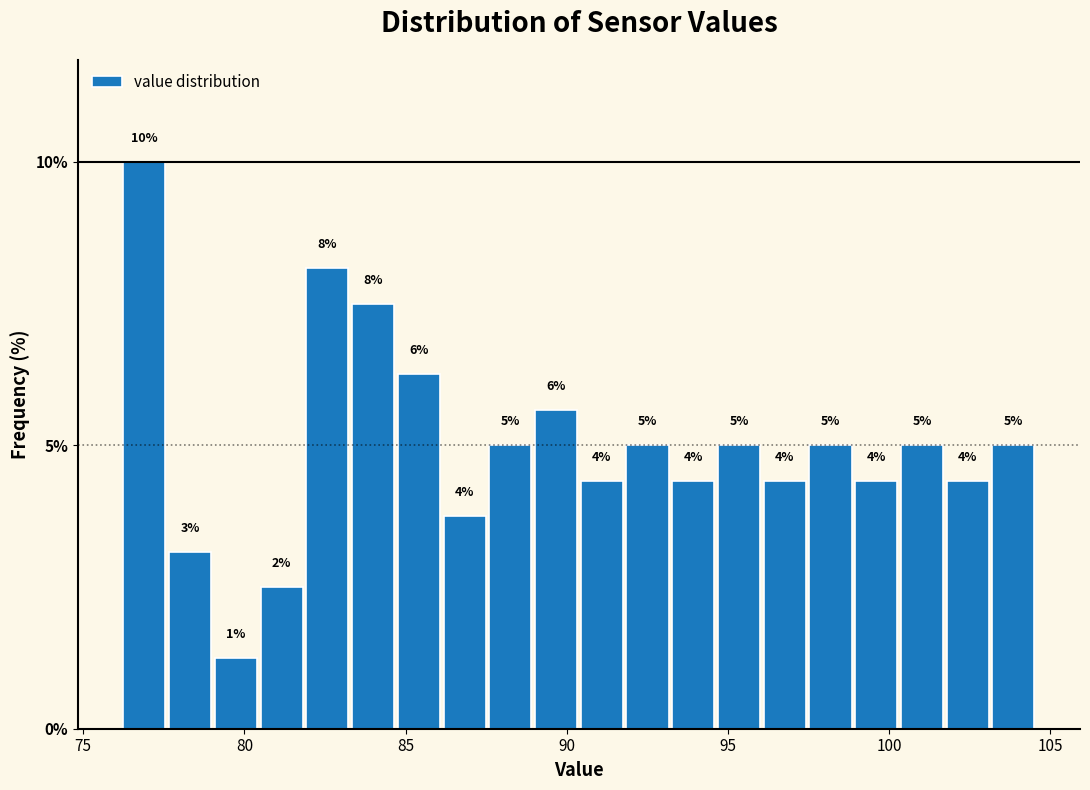

Read against the x-axis, roughly where is the centre of the tallest bar?

77.0